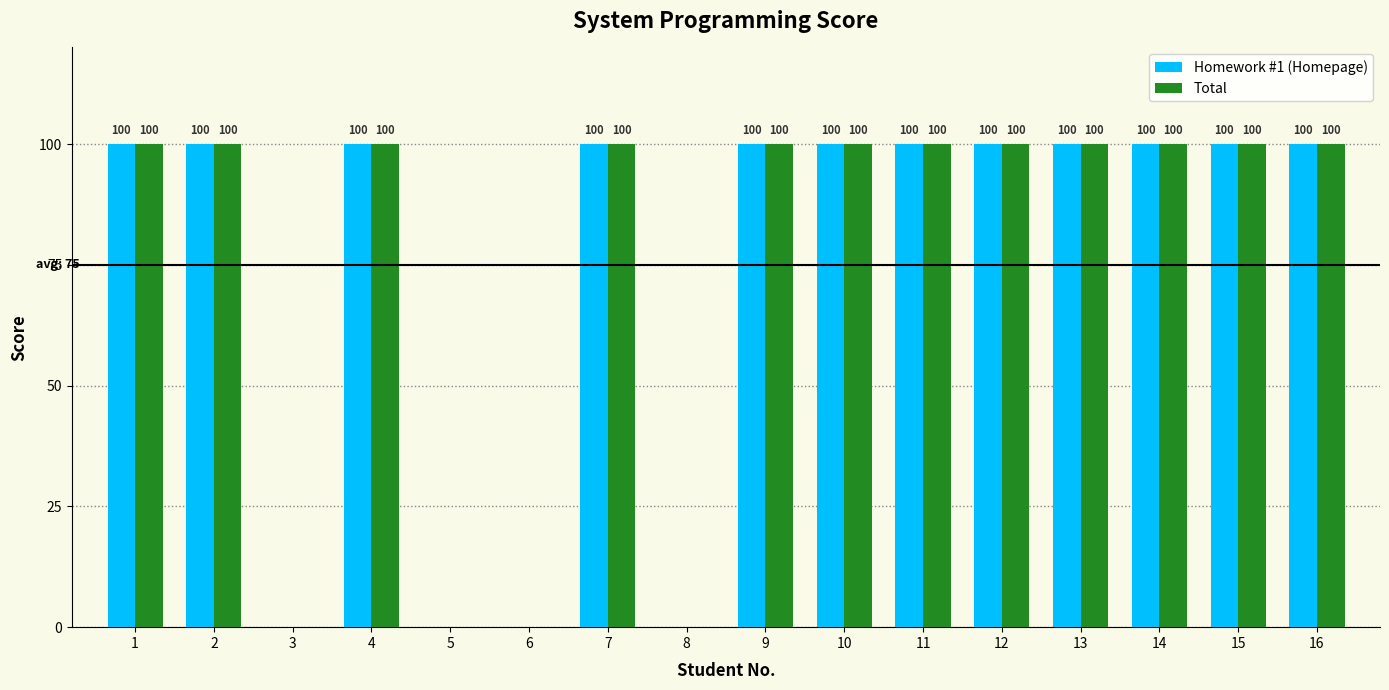

What is the maximum value shown in the chart?

100